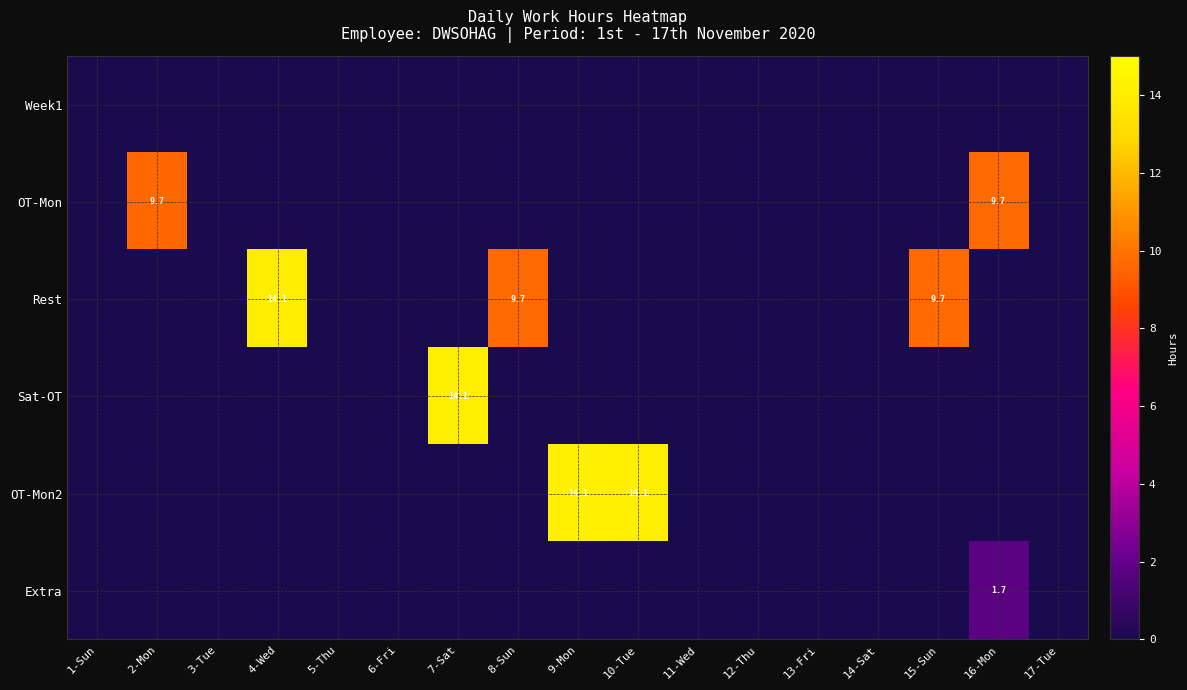

Count the number of data series in this chart.

6